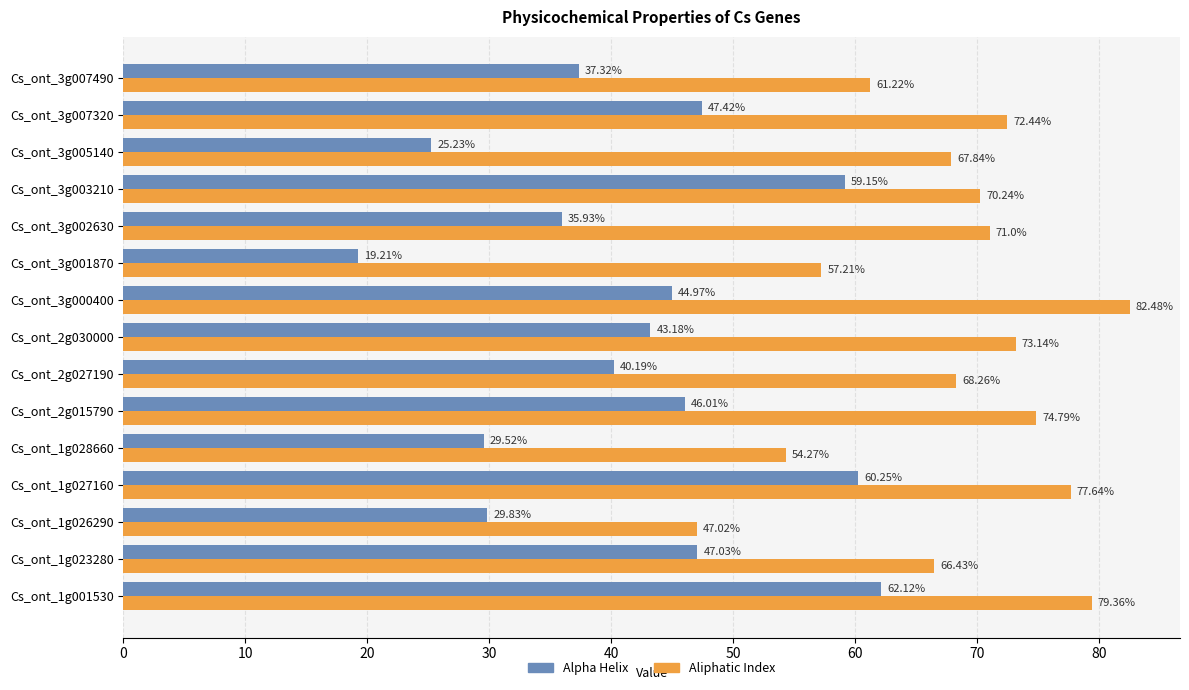

Which series has the widest spread of values?

Alpha Helix